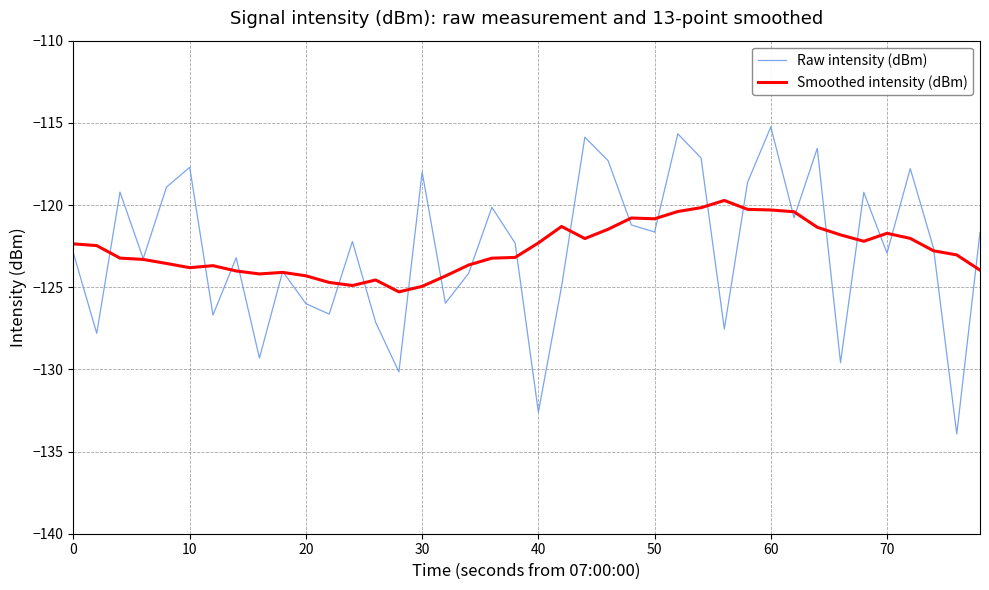

Which series has the largest range (max minus min)?

Raw intensity (dBm)